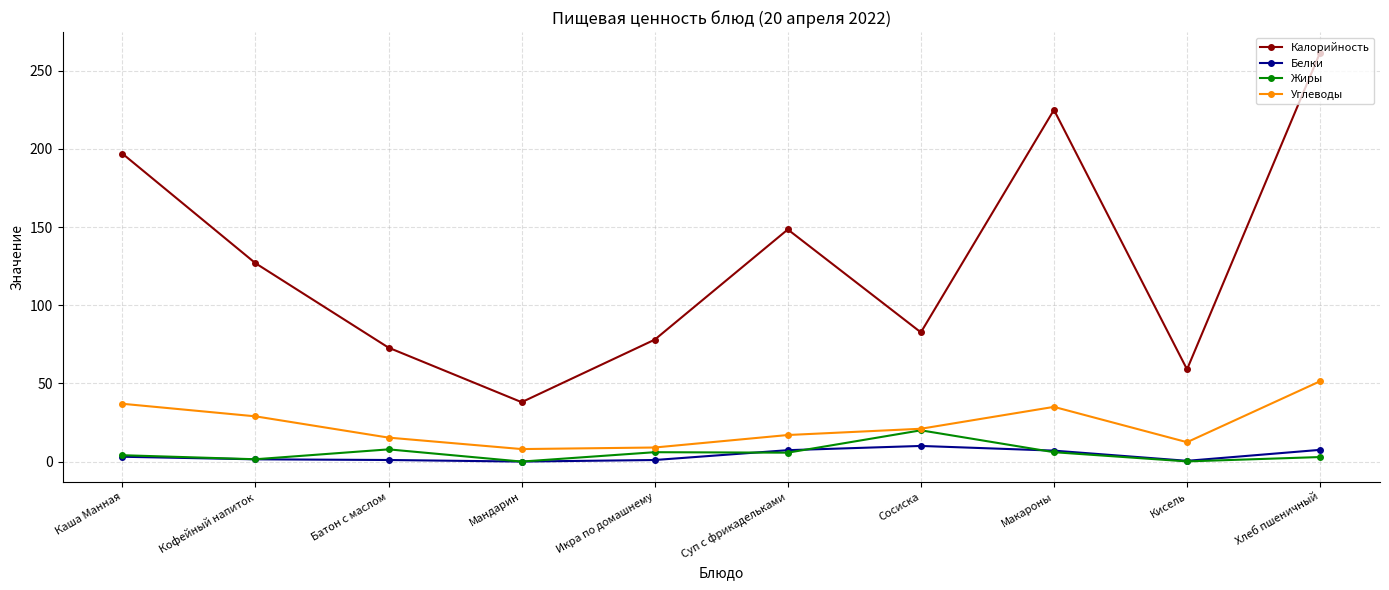

Is it true that Калорийность equals 274.1 at Каша Манная?

False